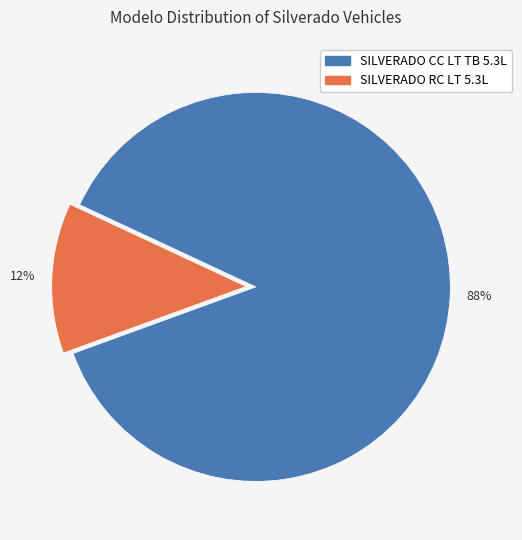

To the nearest percent, what is the combined percentage of SILVERADO CC LT TB 5.3L and SILVERADO RC LT 5.3L?

100%